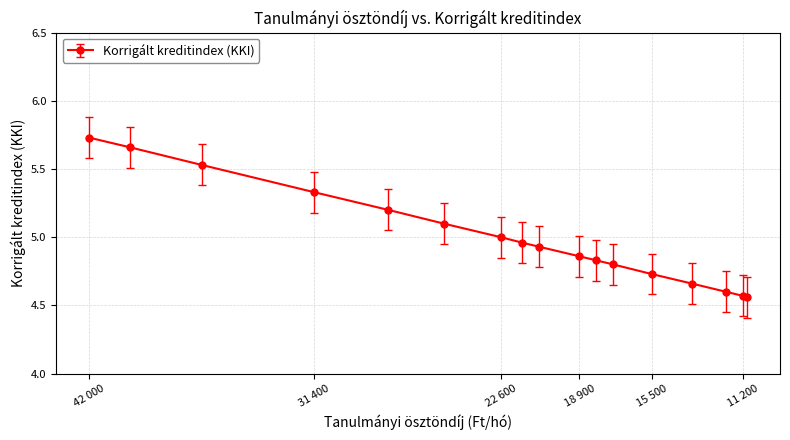

What is the difference between the values at 11000 and 36700?

1.0